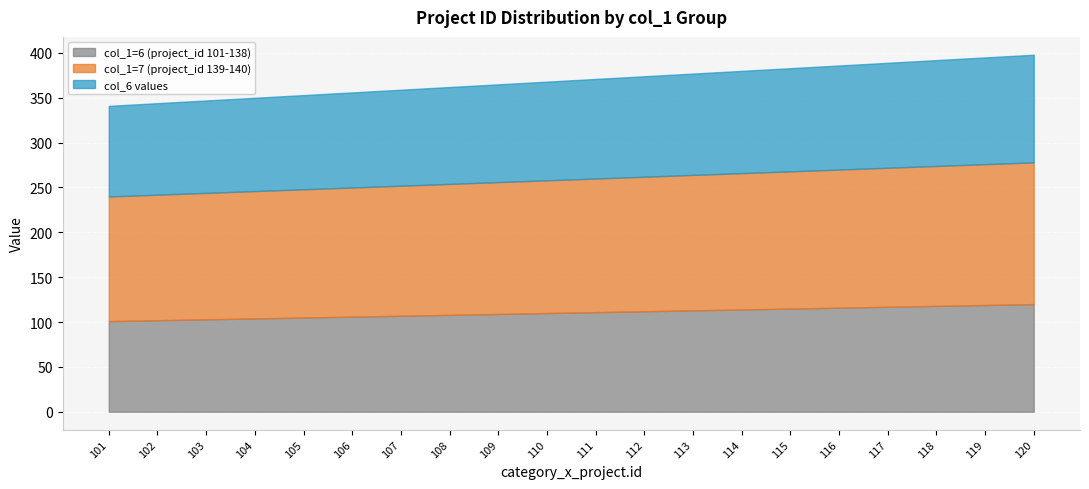

How many lines are shown in the chart?

3